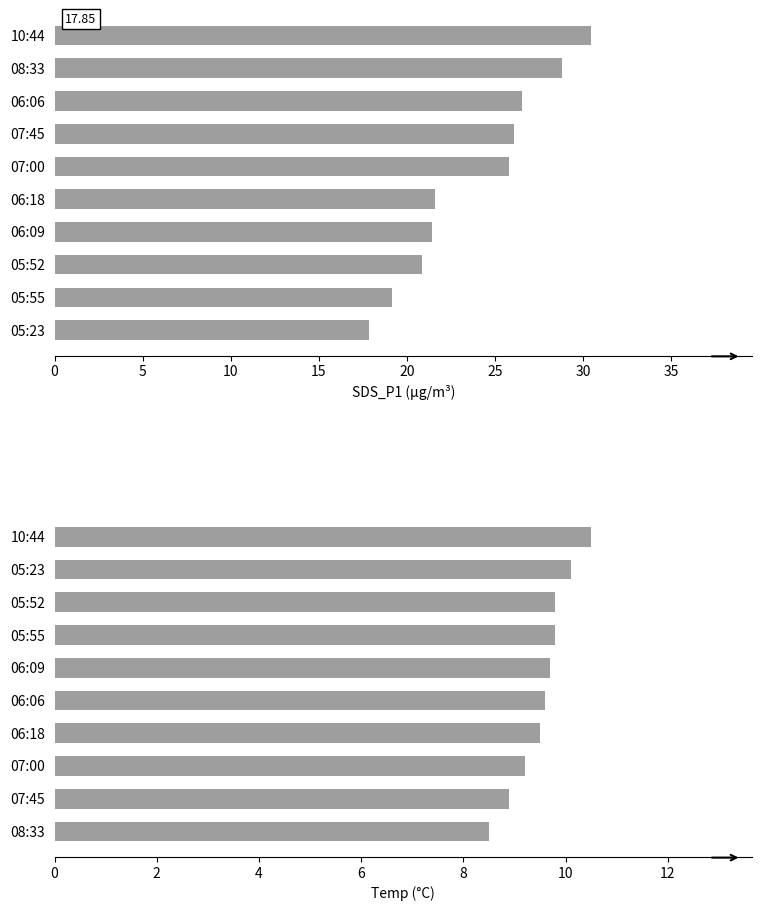

Count the number of categories in the chart.

10